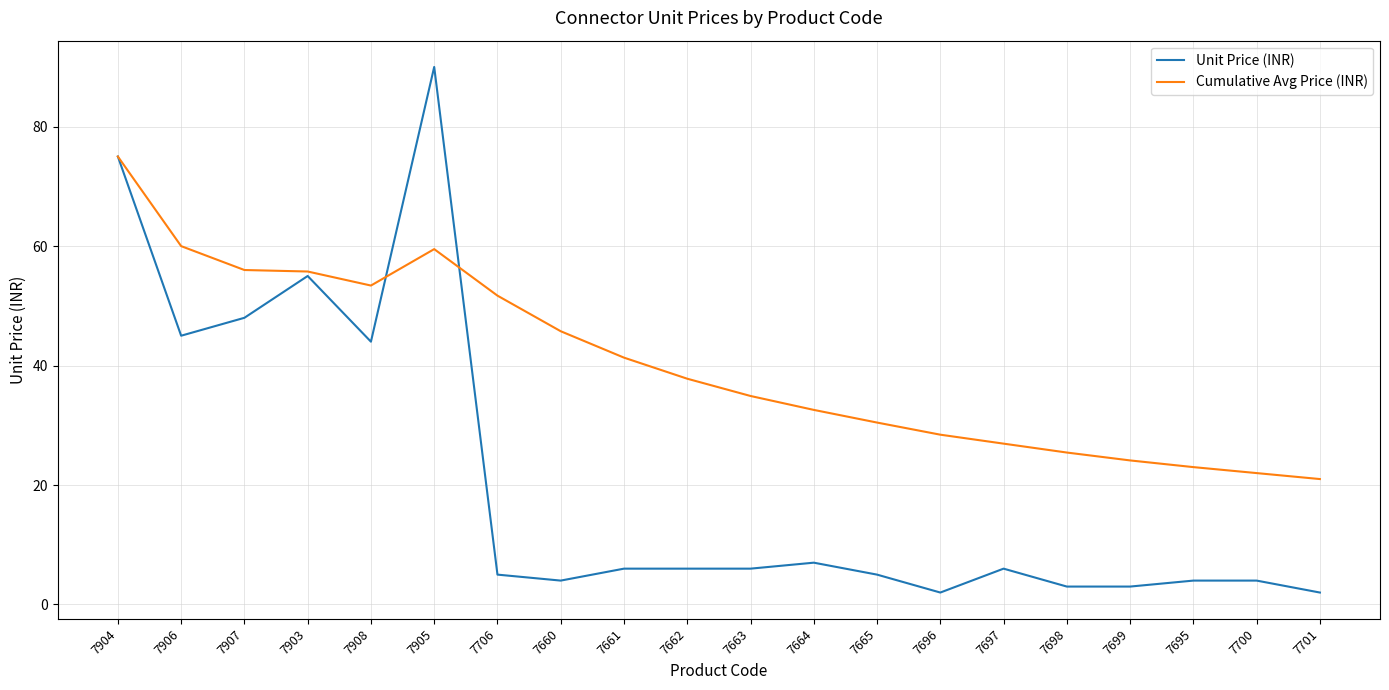

Rank the series by their maximum value, from highest to lowest.

Unit Price (INR), Cumulative Avg Price (INR)